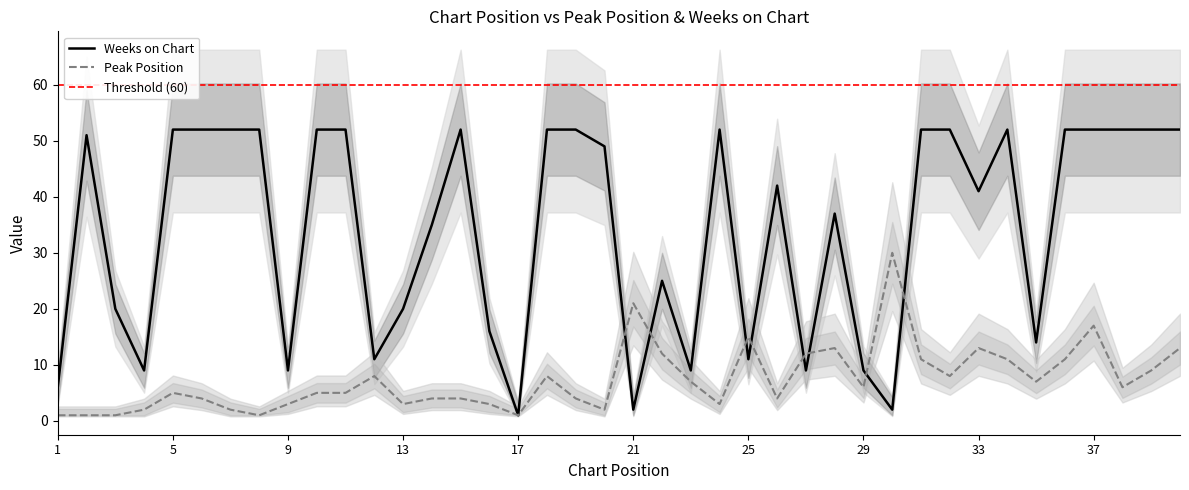

At which label is Weeks on Chart closest to 26?

22